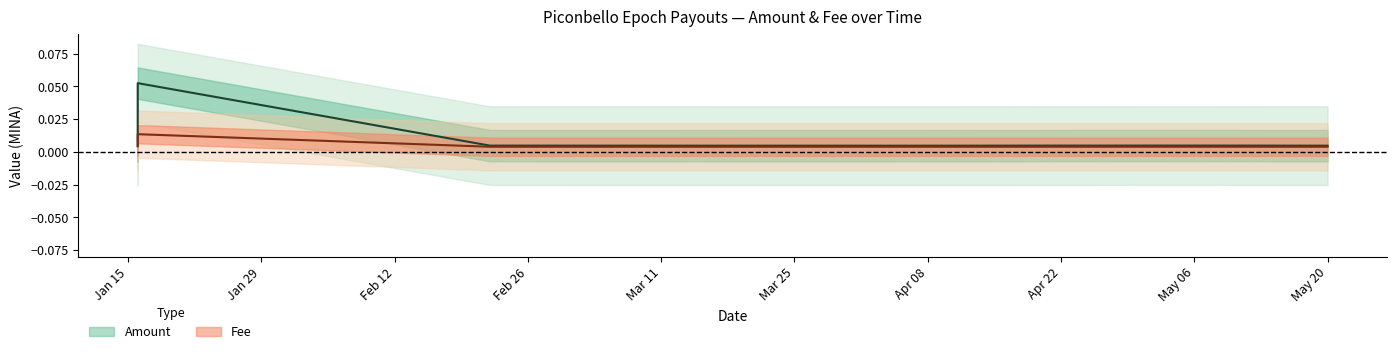

At how many categories does at least one series exceed 0?

9